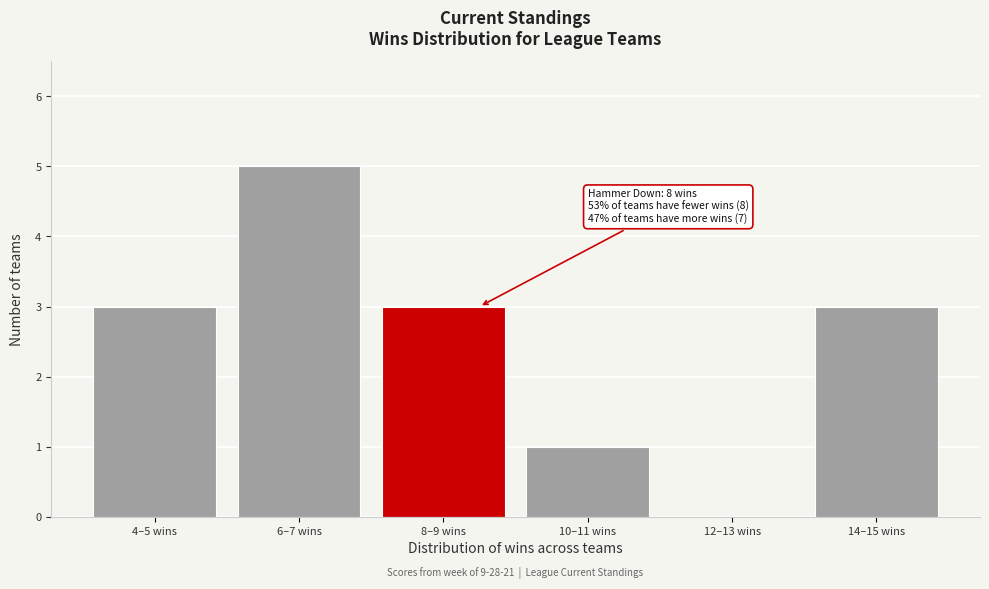

Reading left to right, transcribe all the data shown in this chart.

4–5 wins=3	6–7 wins=5	8–9 wins=3	10–11 wins=1	12–13 wins=0	14–15 wins=3